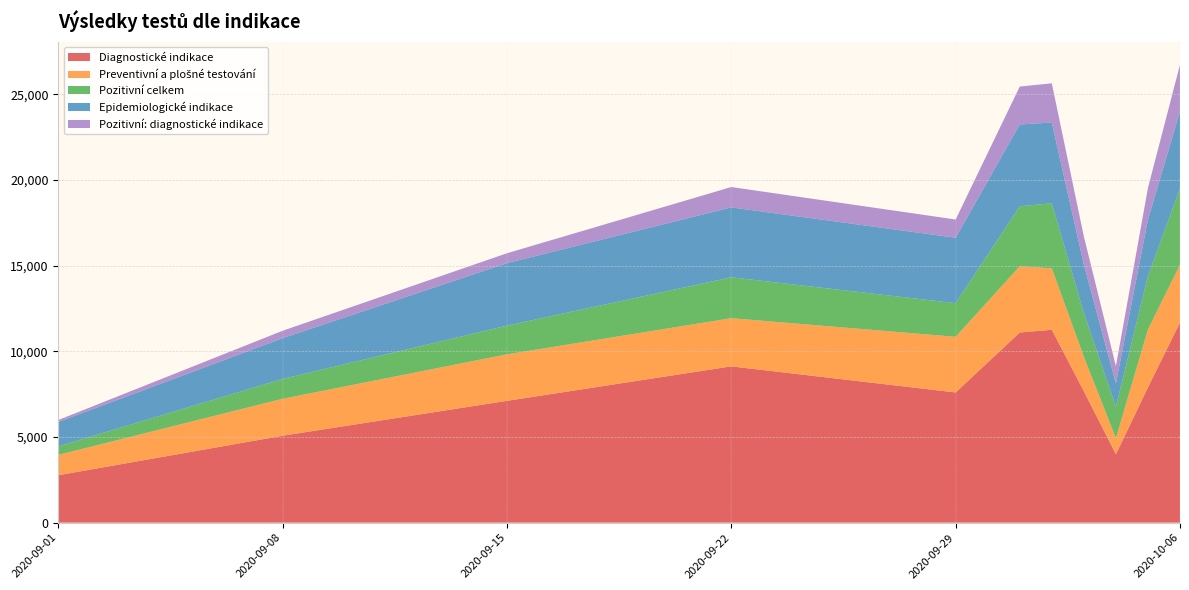

Reading left to right, list all the values displayed in this chart.

Diagnostické indikace: 2020-09-01=2766	2020-09-08=5072	2020-09-15=7108	2020-09-22=9121	2020-09-29=7598	2020-10-01=11096	2020-10-02=11256	2020-10-03=7672	2020-10-04=3989	2020-10-05=7894	2020-10-06=11681
Preventivní a plošné testování: 2020-09-01=1187	2020-09-08=2156	2020-09-15=2715	2020-09-22=2811	2020-09-29=3248	2020-10-01=3867	2020-10-02=3588	2020-10-03=2008	2020-10-04=936	2020-10-05=3381	2020-10-06=3365
Pozitivní celkem: 2020-09-01=499	2020-09-08=1161	2020-09-15=1676	2020-09-22=2387	2020-09-29=1963	2020-10-01=3502	2020-10-02=3795	2020-10-03=2554	2020-10-04=1841	2020-10-05=3118	2020-10-06=4458
Epidemiologické indikace: 2020-09-01=1421	2020-09-08=2376	2020-09-15=3645	2020-09-22=4079	2020-09-29=3819	2020-10-01=4774	2020-10-02=4711	2020-10-03=2830	2020-10-04=1353	2020-10-05=3286	2020-10-06=4503
Pozitivní: diagnostické indikace: 2020-09-01=114	2020-09-08=433	2020-09-15=578	2020-09-22=1190	2020-09-29=1064	2020-10-01=2212	2020-10-02=2291	2020-10-03=1641	2020-10-04=1012	2020-10-05=1854	2020-10-06=2717